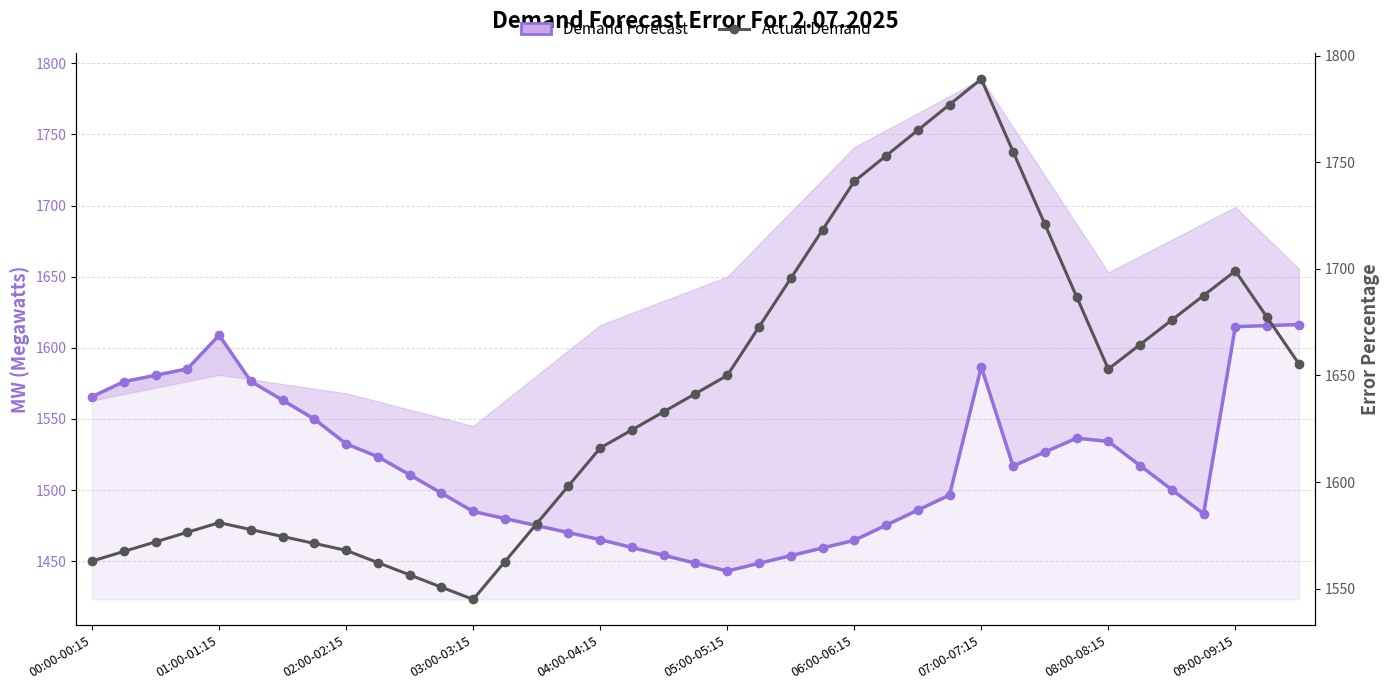

What is the label of the 1st point from the right?

38